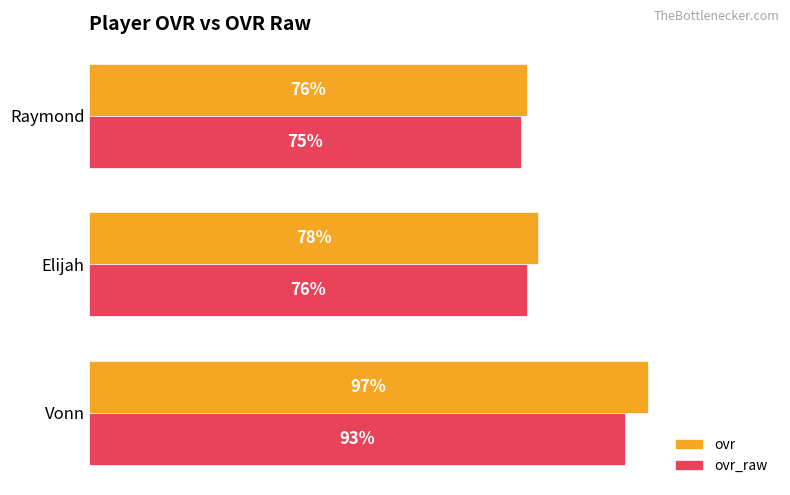

List the labels in order of ovr_raw value, smallest first.

Raymond, Elijah, Vonn